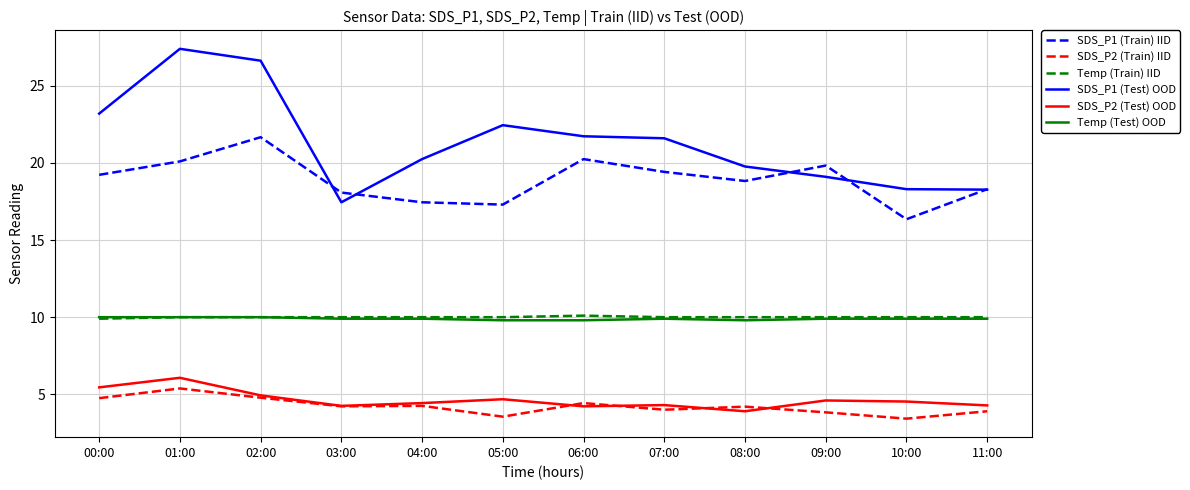

What position from the left is 03:00?

4